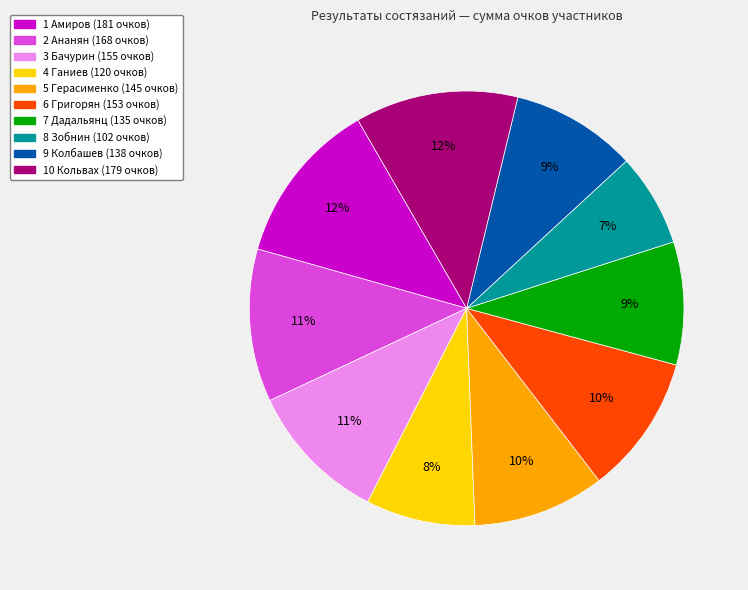

Is the sum of 2 Ананян and 10 Кольвах greater than half?

No